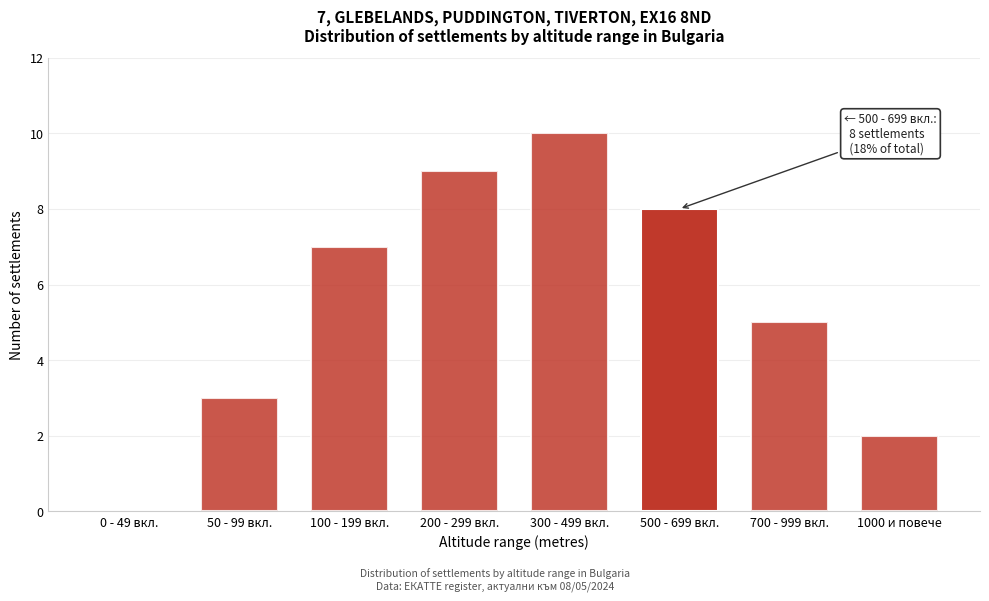

Reading left to right, extract all data points from this chart.

0 - 49 вкл.=0	50 - 99 вкл.=3	100 - 199 вкл.=7	200 - 299 вкл.=9	300 - 499 вкл.=10	500 - 699 вкл.=8	700 - 999 вкл.=5	1000 и повече=2